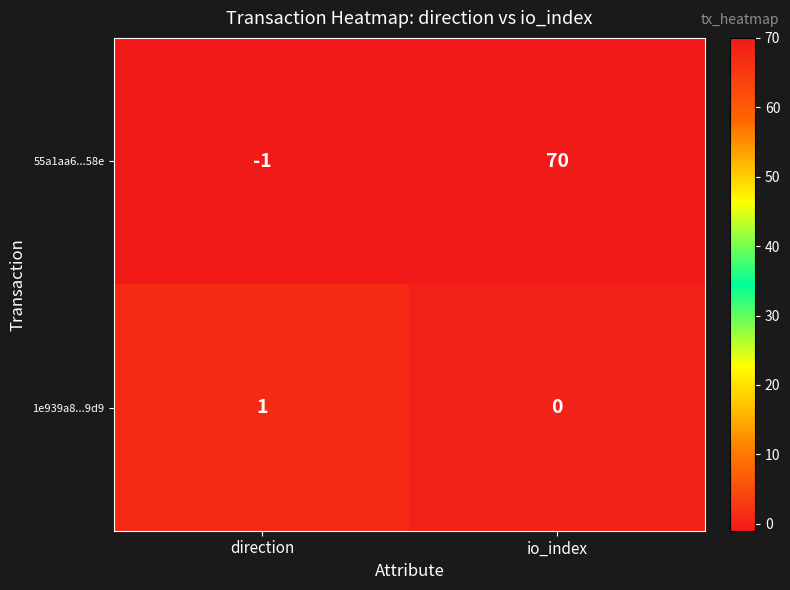

Which category has the lowest value in the 1e939a8...9d9 series?

io_index